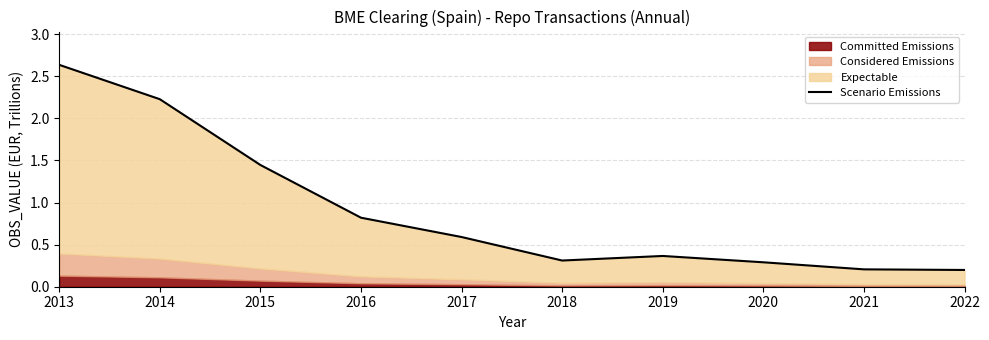

Which has a higher value, 2013 or 2019?

2013